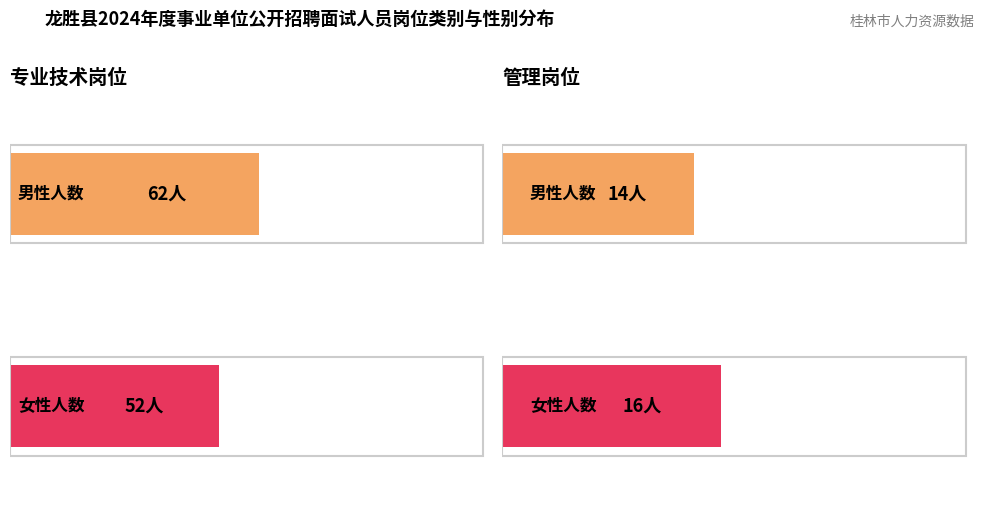

What is the approximate value of 男 at 专业技术岗位, to the nearest 10?

60